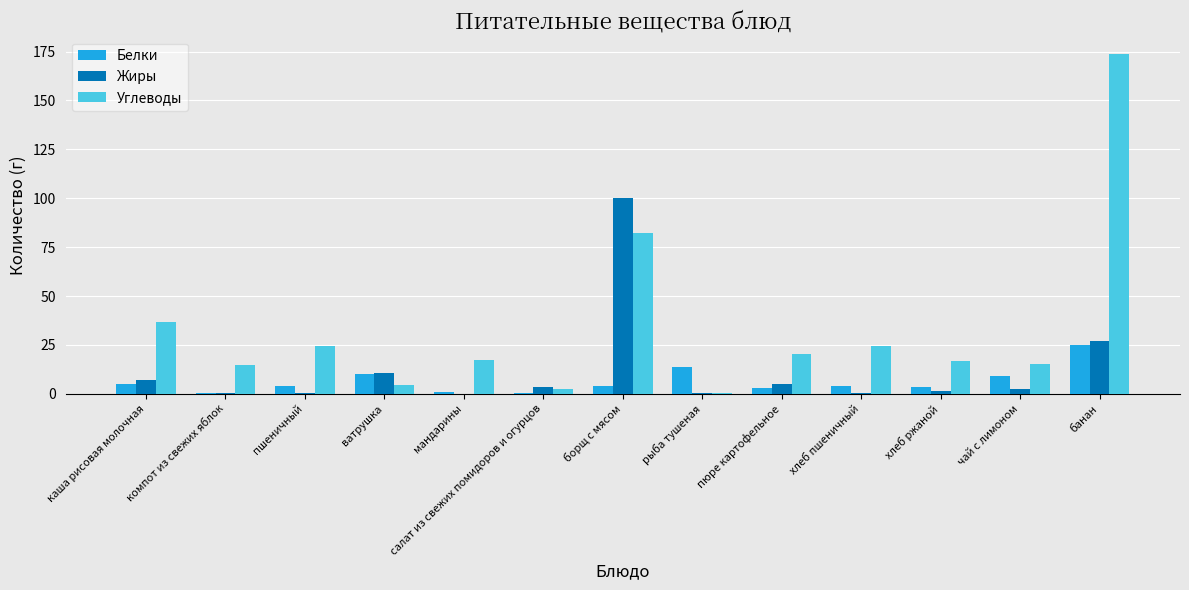

Where does the Углеводы series first go above 17?

каша рисовая молочная